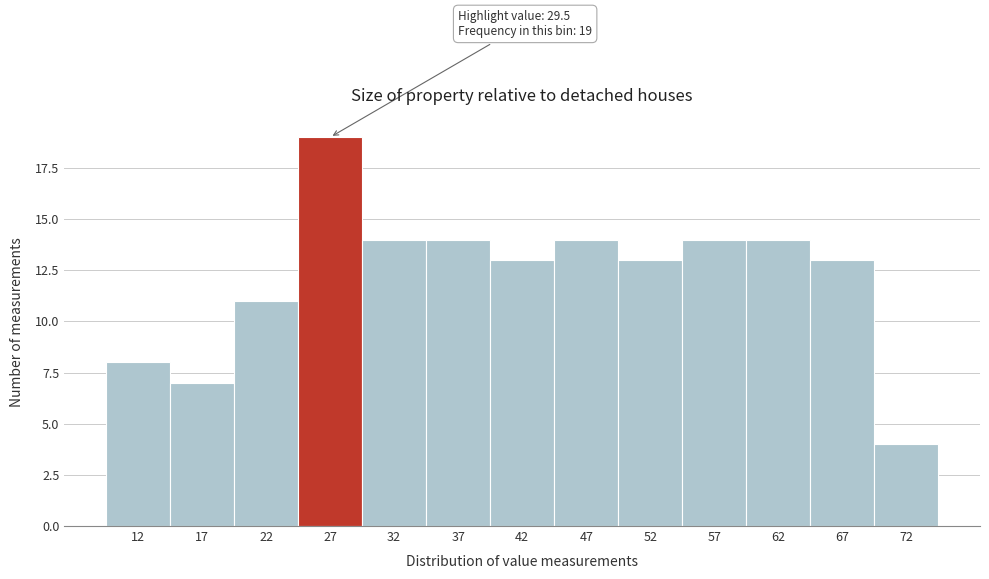

Reading right to left, extract all data points from this chart.

72=4	67=13	62=14	57=14	52=13	47=14	42=13	37=14	32=14	27=19	22=11	17=7	12=8